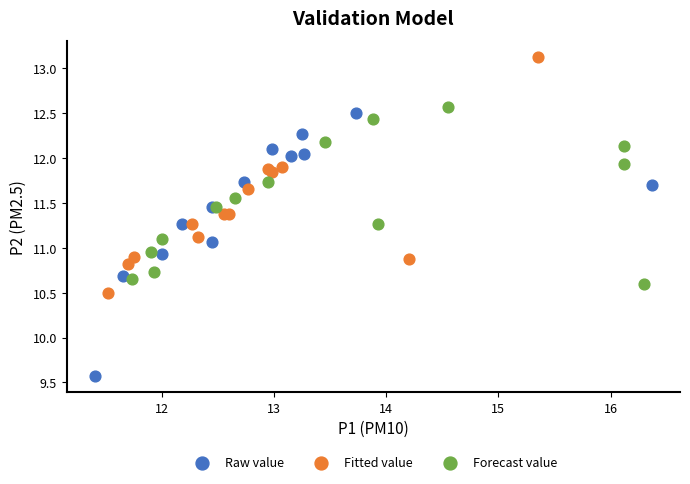

Which series reaches the minimum Y coordinate?

Raw value